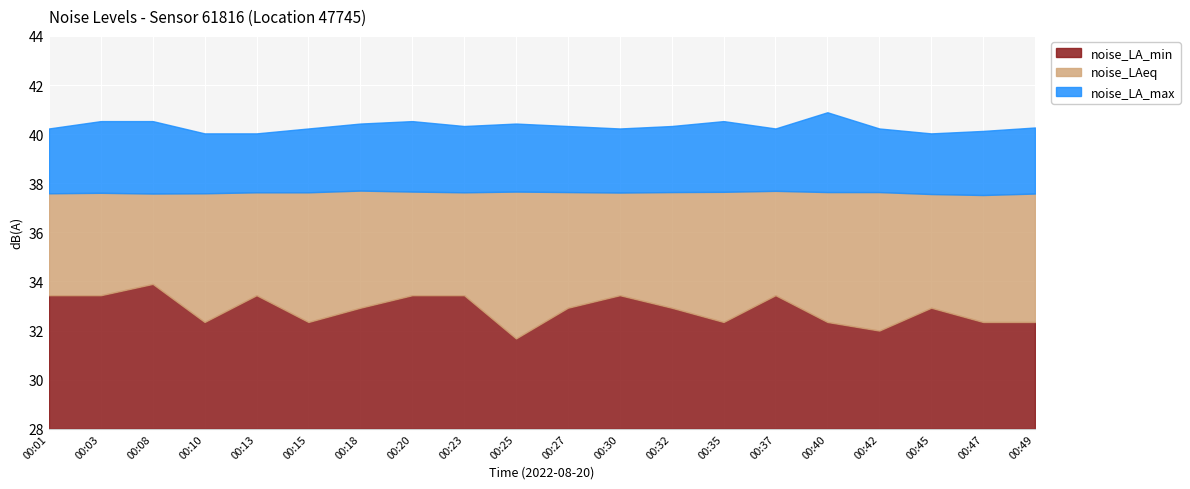

Which series has the largest total across all categories?

noise_LA_max